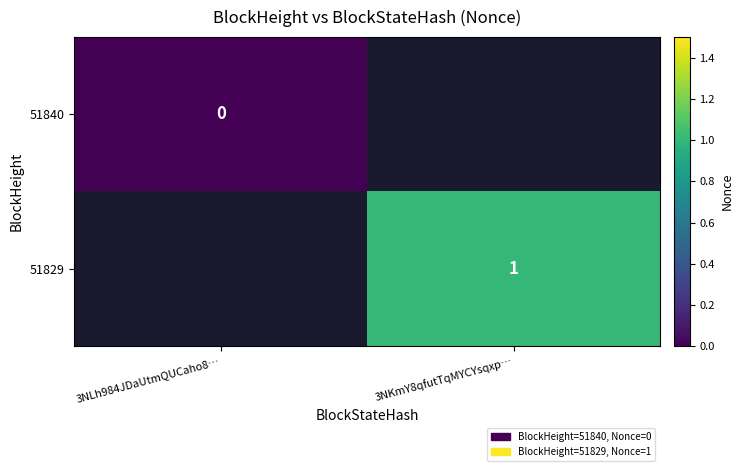

True or false: 51829 has a value of 0 at 3NKmY8qfutTqMYCYsqxp….

False